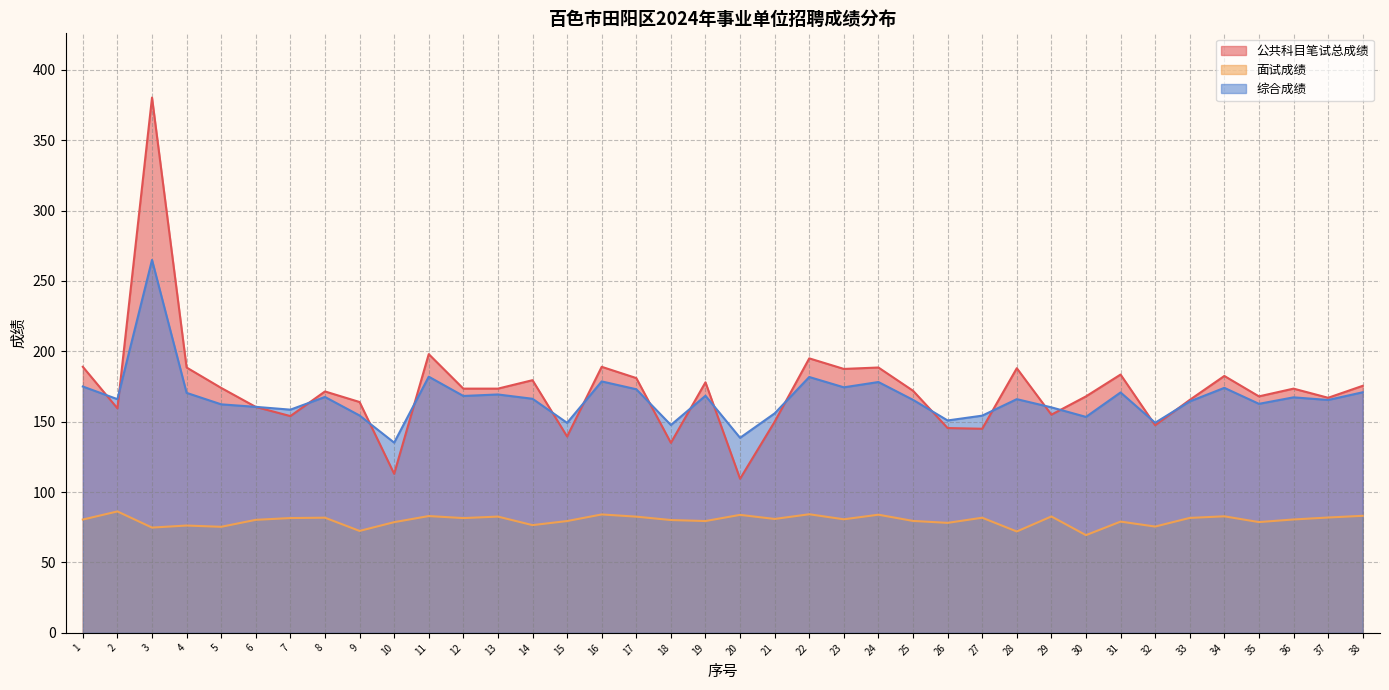

Which series changed the most between 16 and 18?

公共科目笔试总成绩